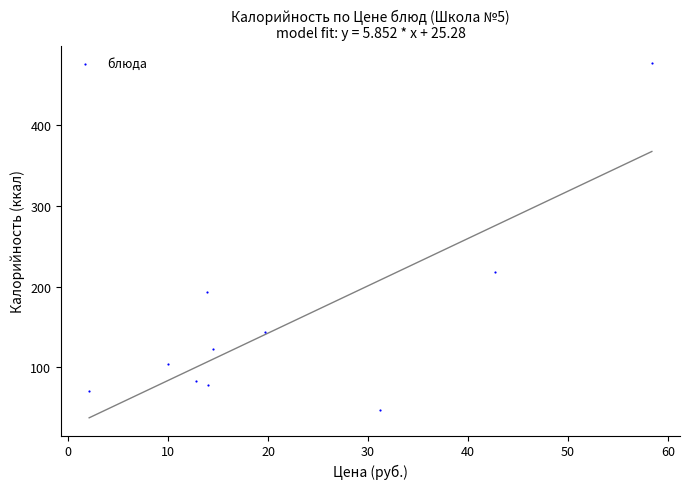

What is the average X value?

21.9